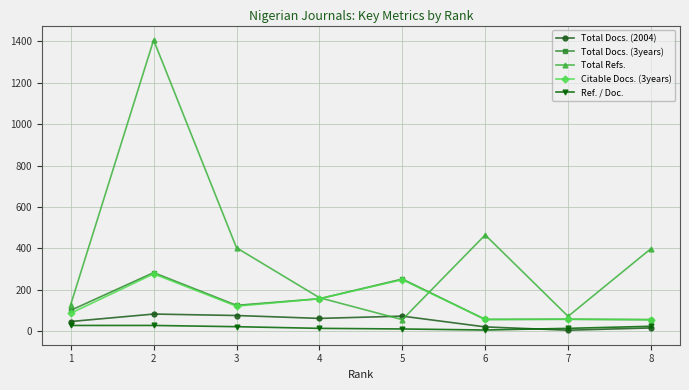

The value of Total Refs. at 6 is 465. True or false?

True